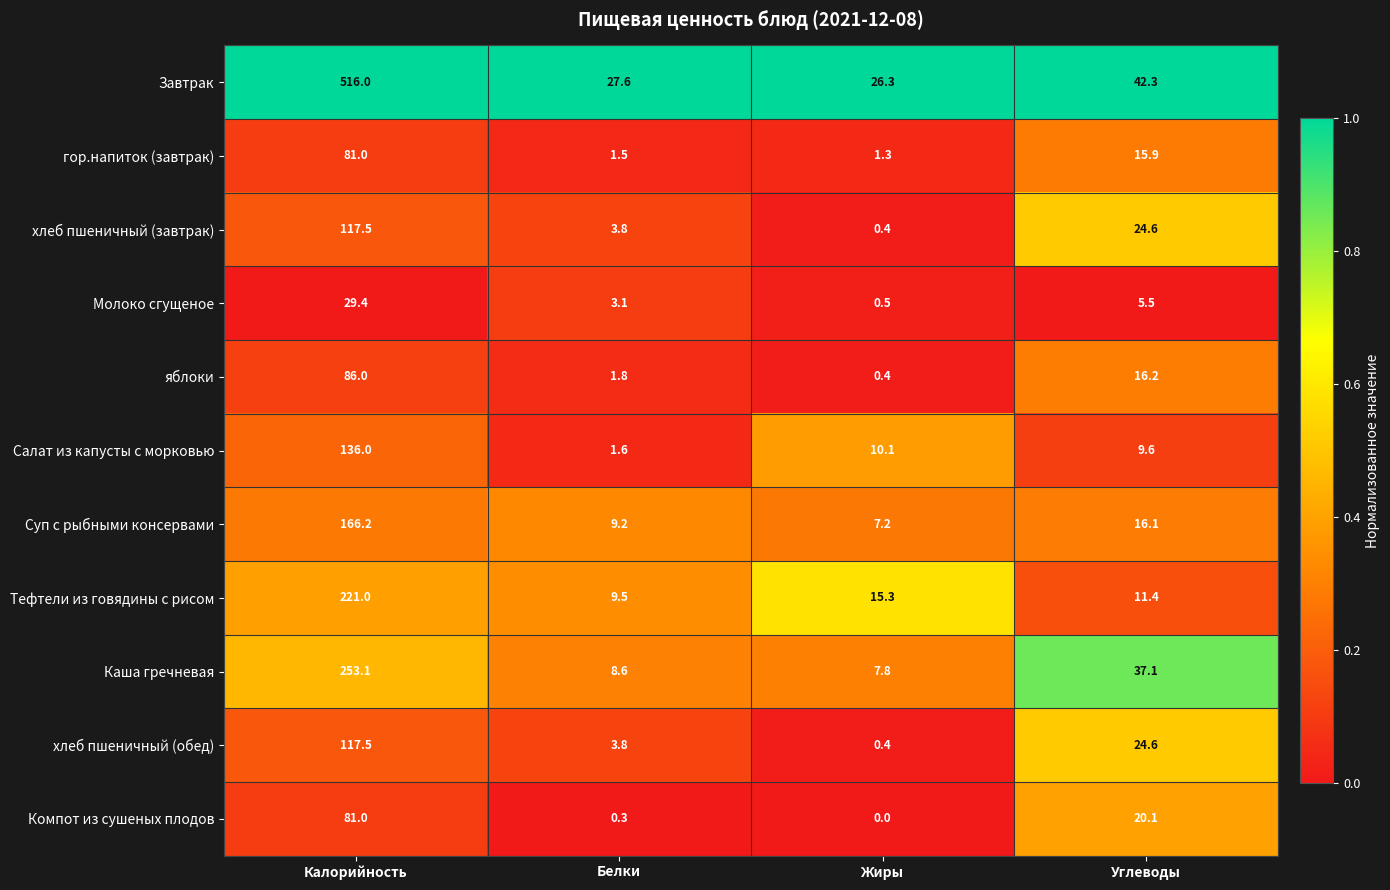

Rank the categories by Салат из капусты с морковью value from highest to lowest.

Калорийность, Жиры, Углеводы, Белки